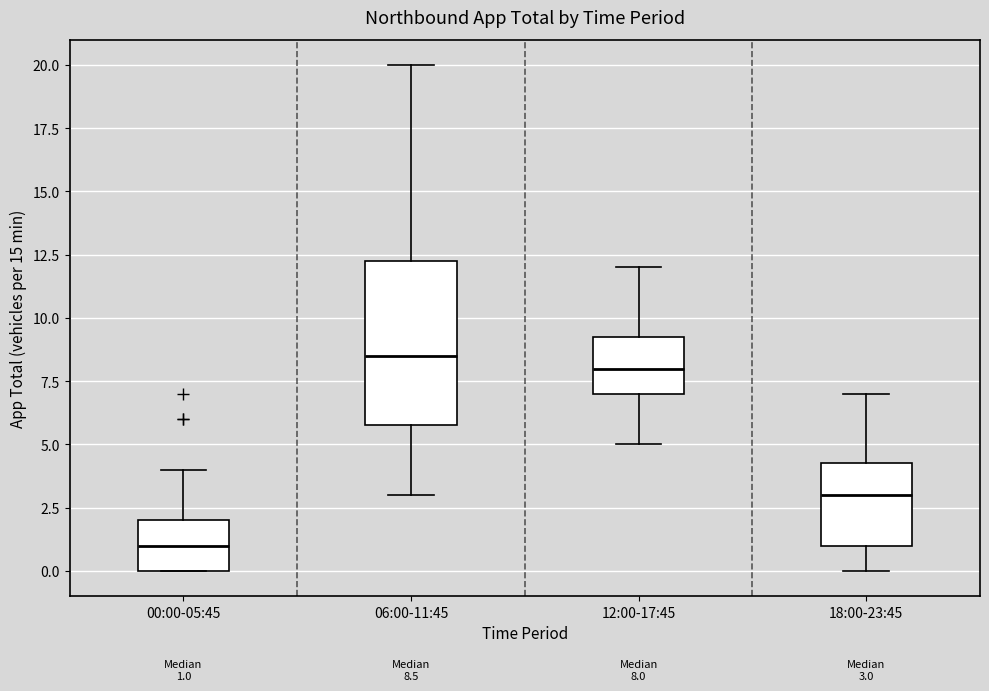

Which box is the tallest, from its lower edge to its upper edge?

06:00-11:45